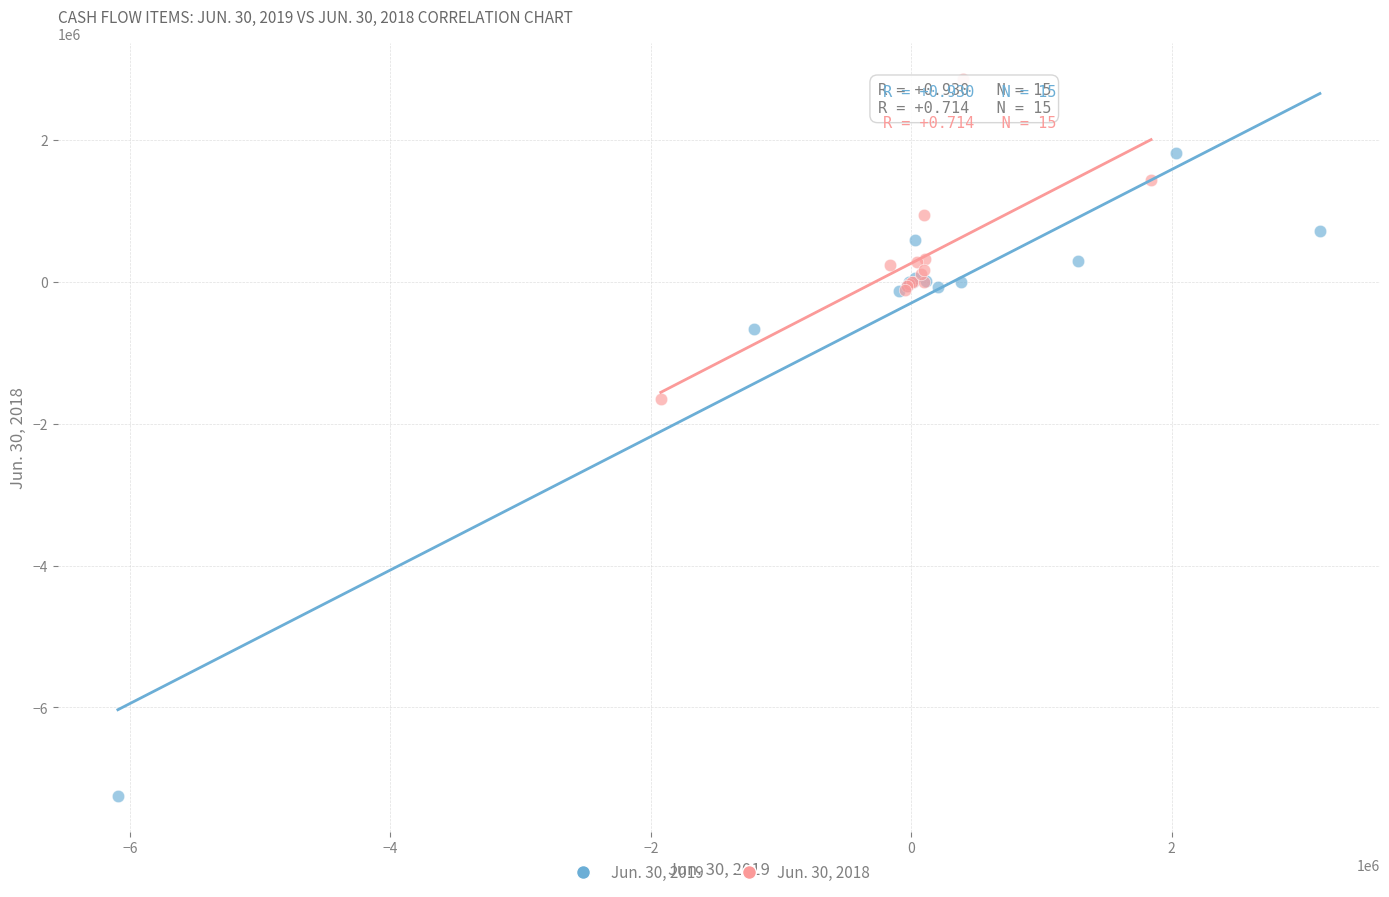

Which series reaches the minimum Y coordinate?

Jun. 30, 2019